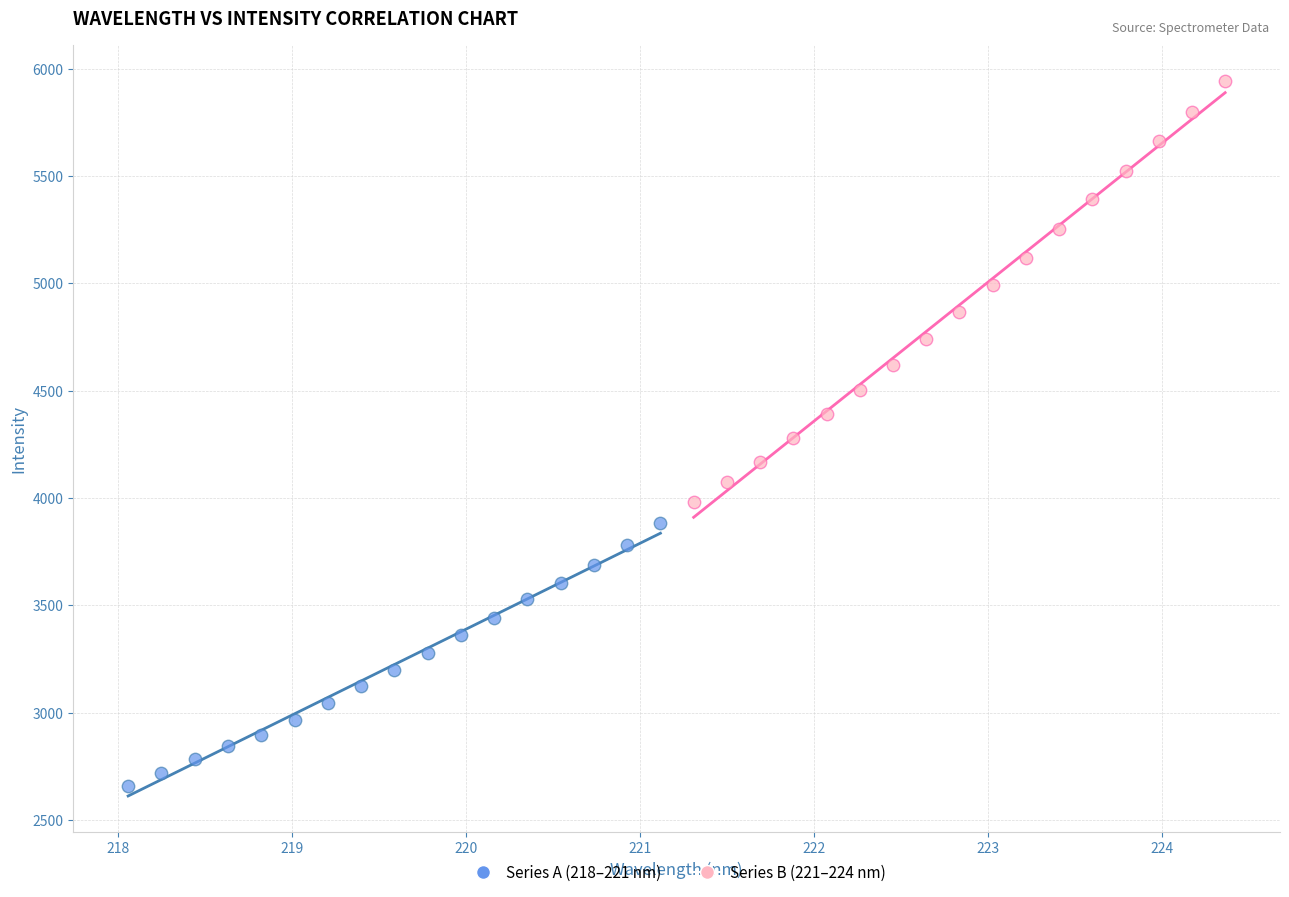

Which series contains the highest Y value?

Series B (221–224 nm)